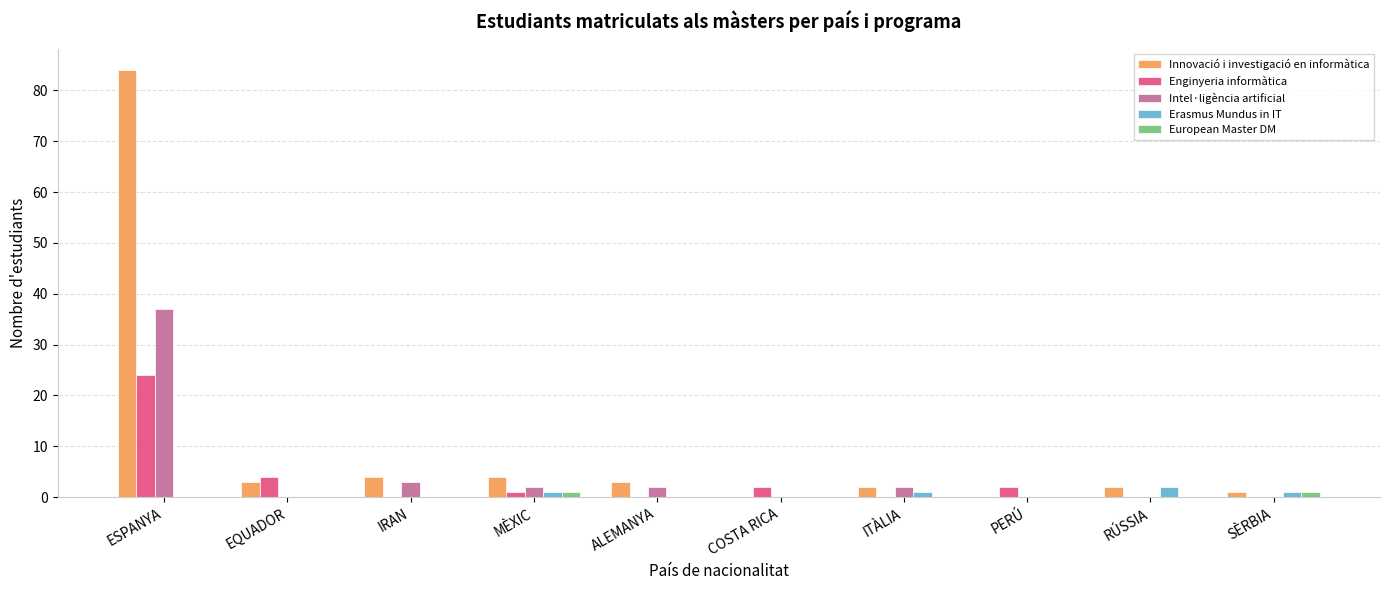

At which category is the sum across all series the highest?

ESPANYA